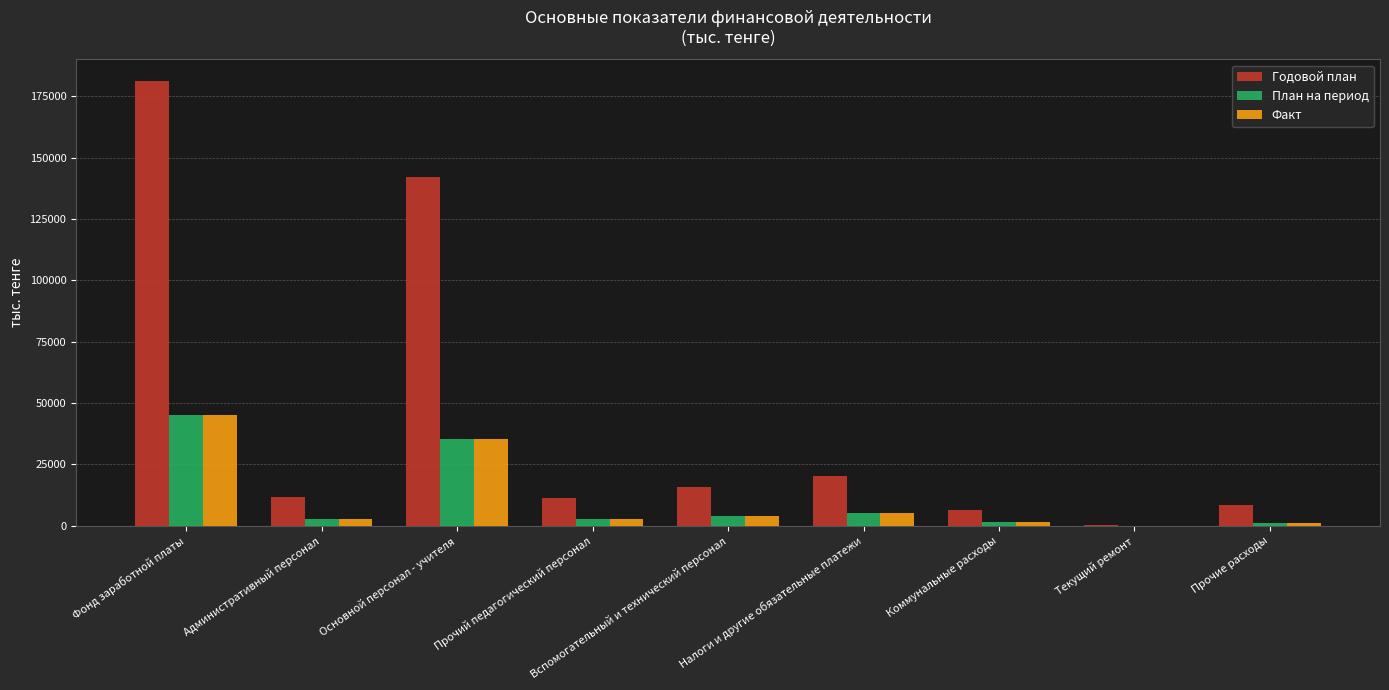

Which series has the largest range (max minus min)?

Годовой план